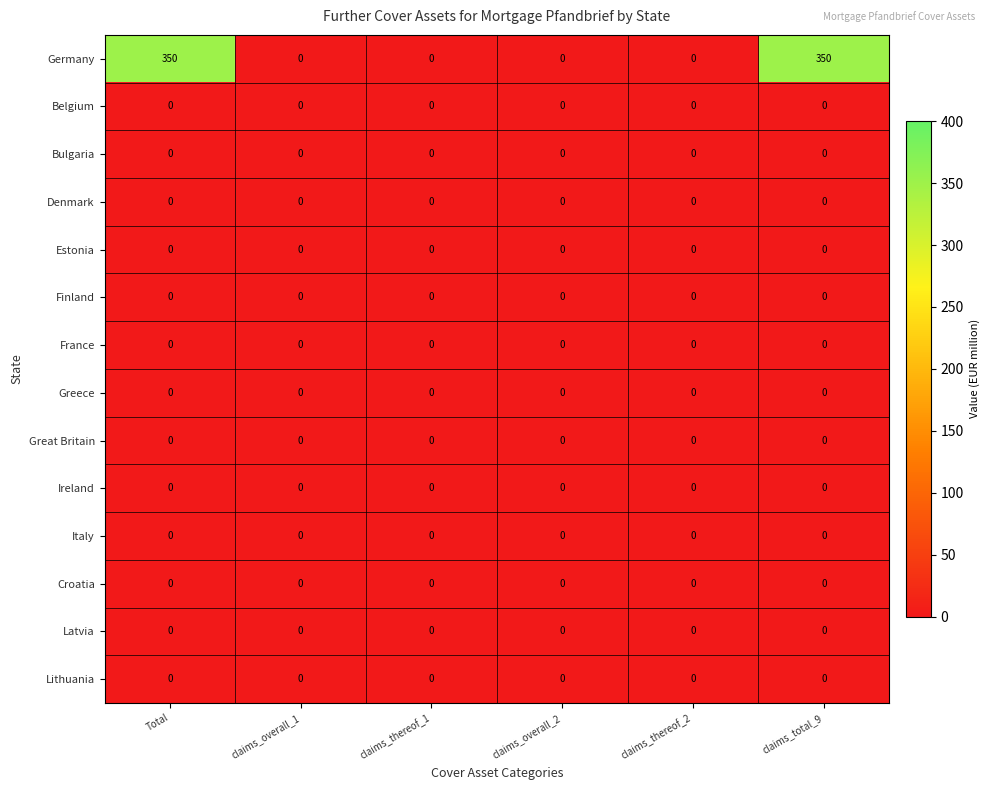

What is the spread (max minus min) of values at claims_total_9?

350